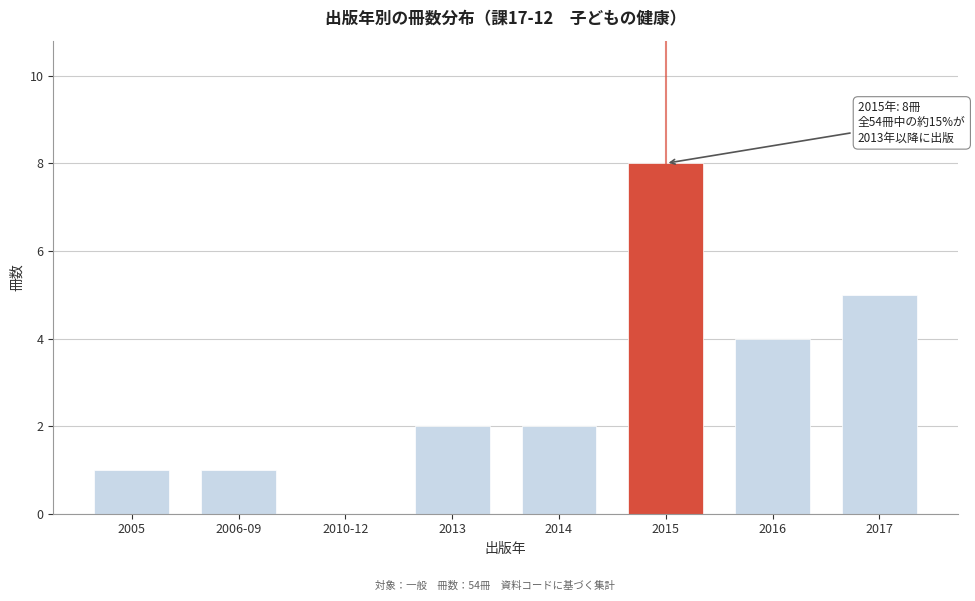

Reading left to right, what are all the values shown in this chart?

2005=1	2006-09=1	2010-12=0	2013=2	2014=2	2015=8	2016=4	2017=5